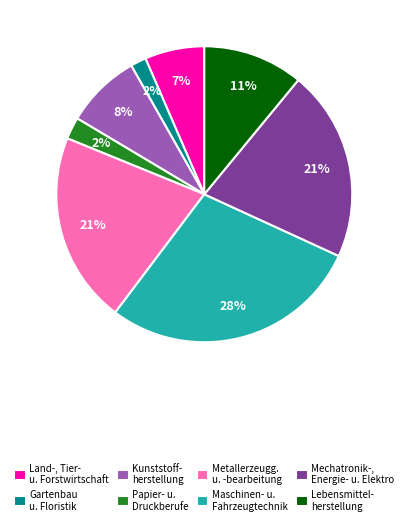

How many segments does this pie chart have?

8